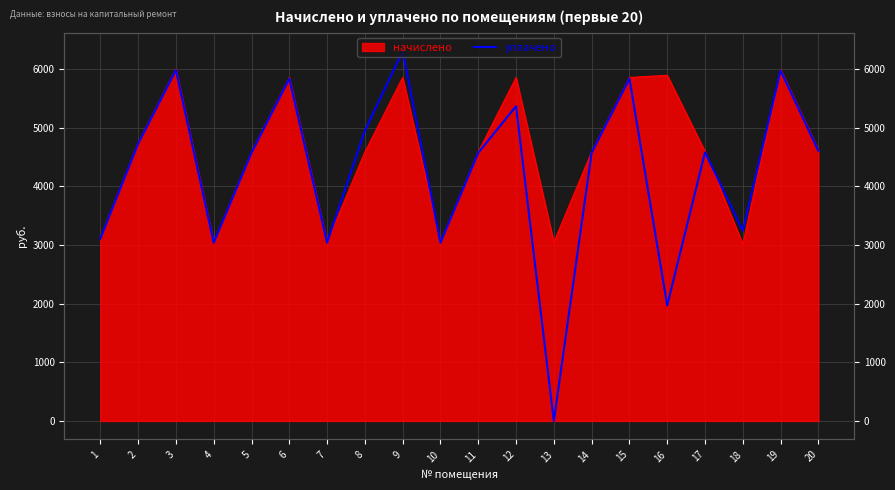

Reading right to left, transcribe all the data shown in this chart.

20=4606.4	19=5975.3	18=3245.7	17=4580.5	16=1969.9	15=5837.6	14=4571.9	13=0.0	12=5367.2	11=4571.9	10=3039.3	9=6305.4	8=4950.0	7=3039.3	6=5837.6	5=4571.9	4=3039.3	3=5983.9	2=4726.9	1=3108.2